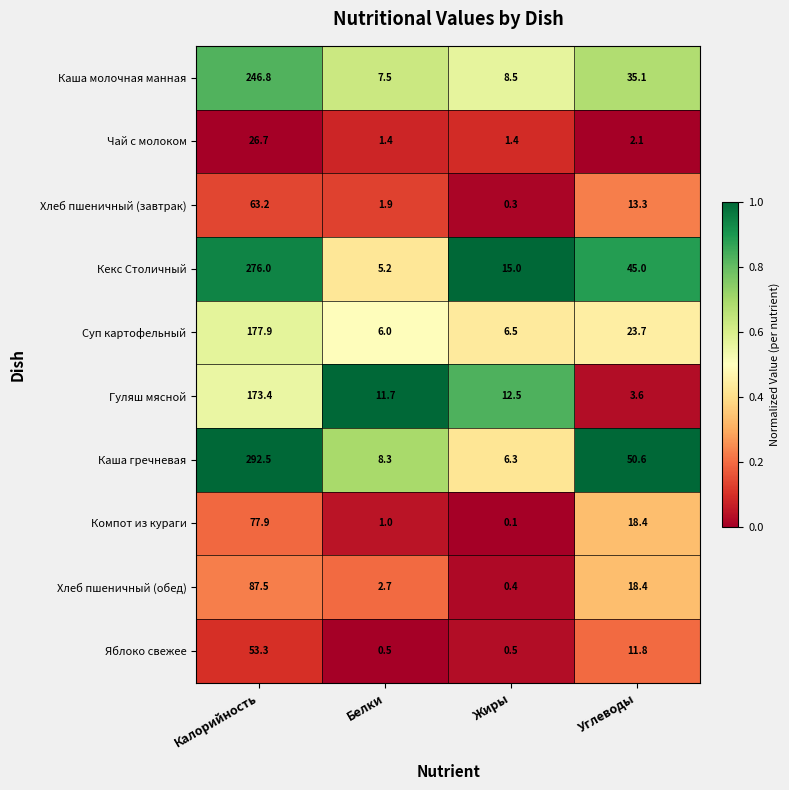

The value of Каша молочная манная at Белки is 13.4. True or false?

False